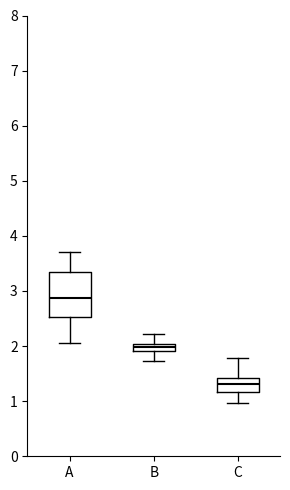

Which box is the tallest, from its lower edge to its upper edge?

A